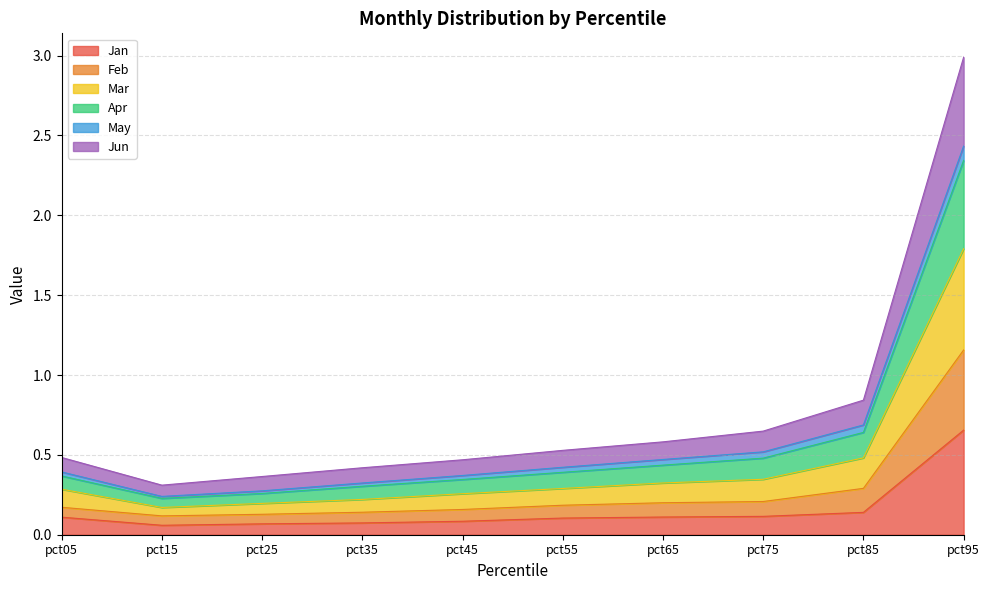

Which category has the highest value in the Jan series?

pct95